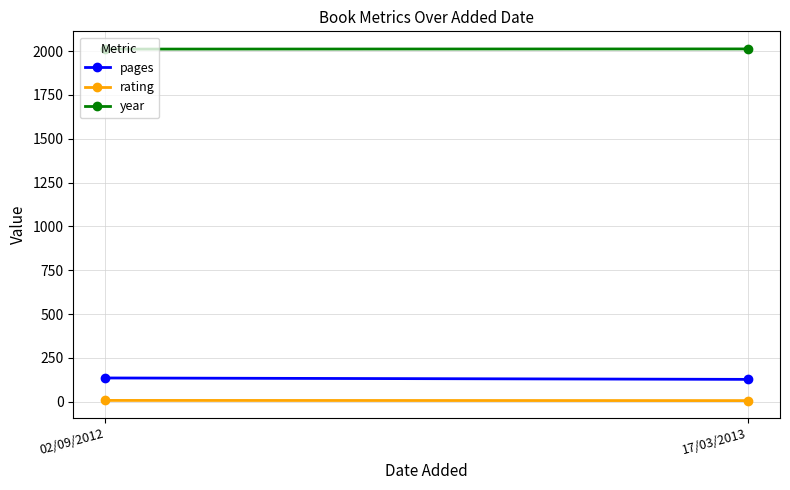

List the series in order of their peak value, highest first.

year, pages, rating